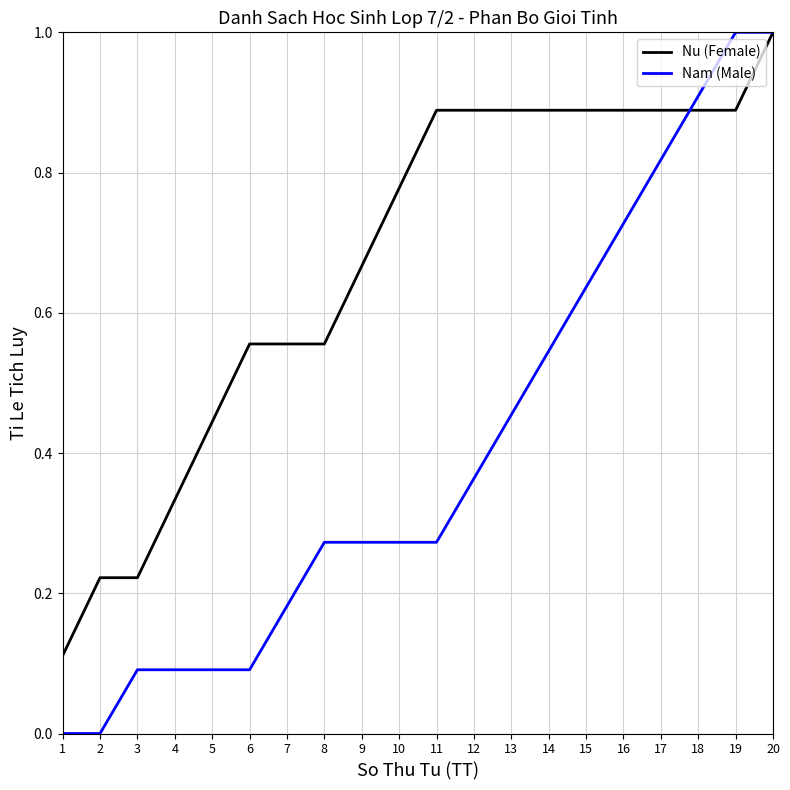

Between 5 and 17, which series saw the biggest shift?

Nam (Male)